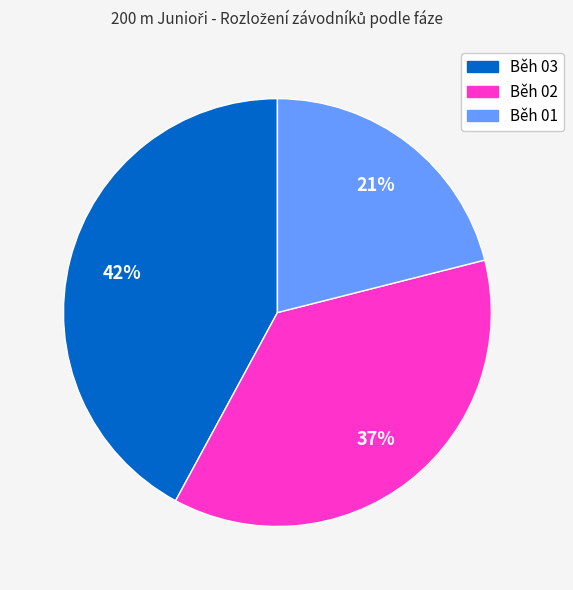

The Běh 02 slice represents 42% of the pie. True or false?

False